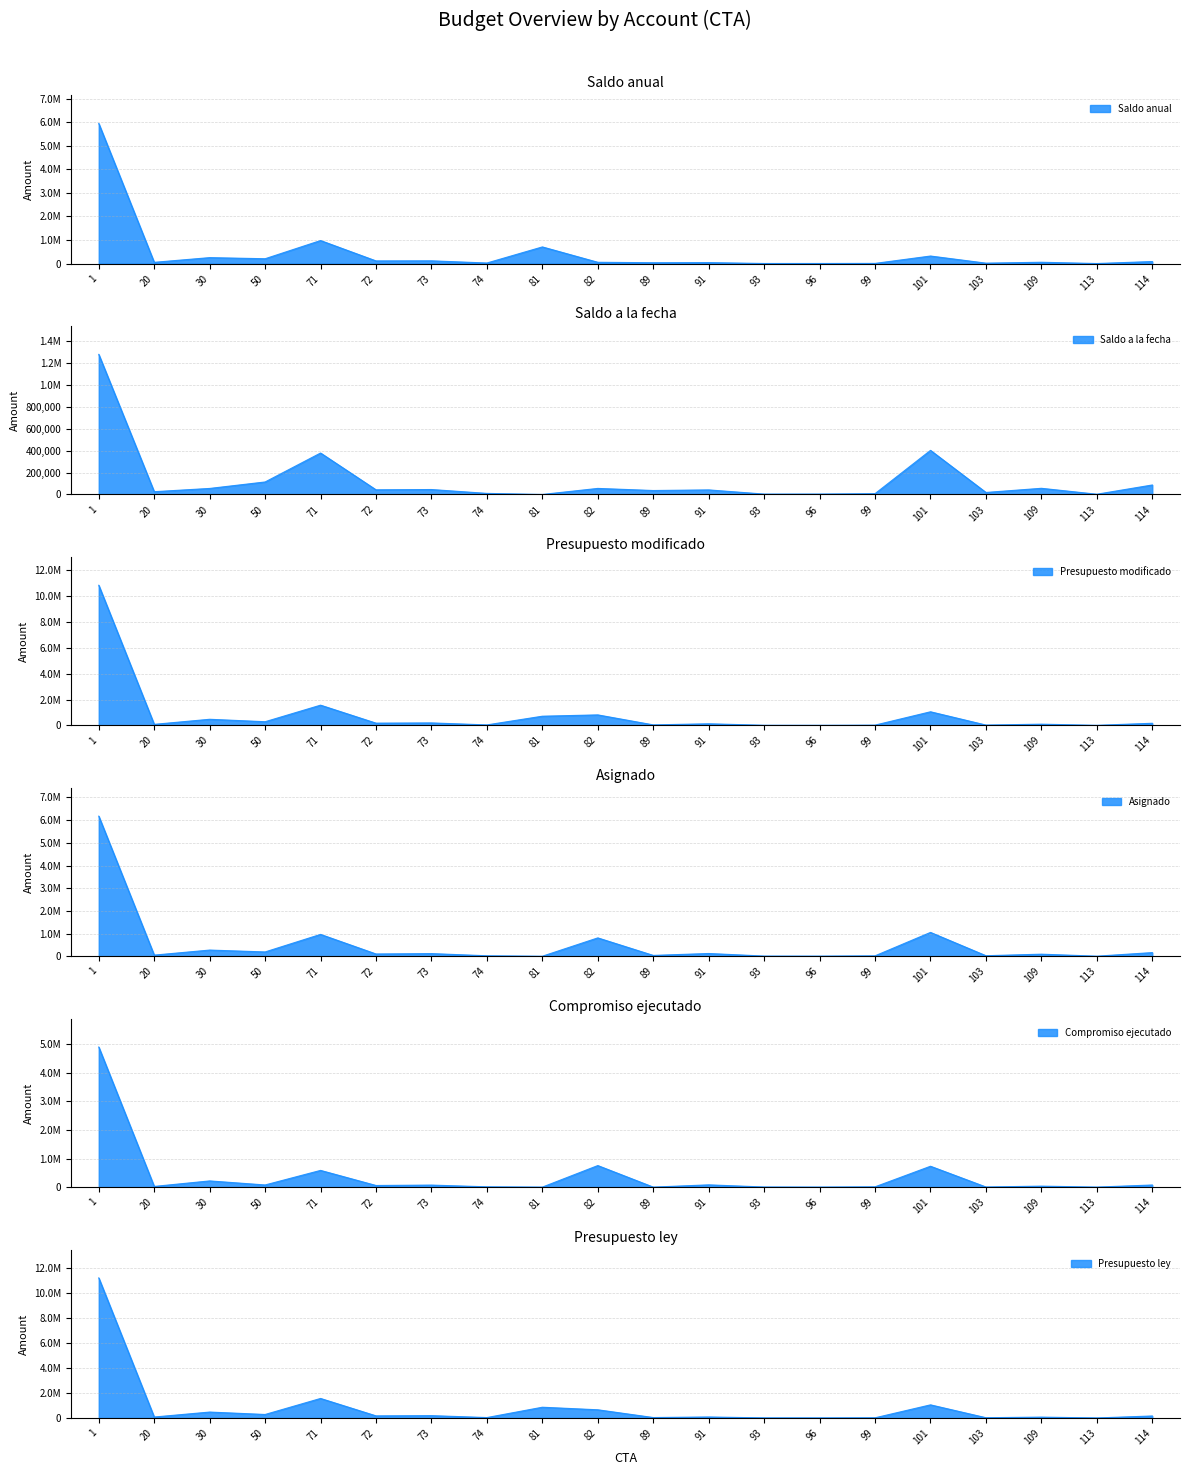

How many lines are shown in the chart?

6